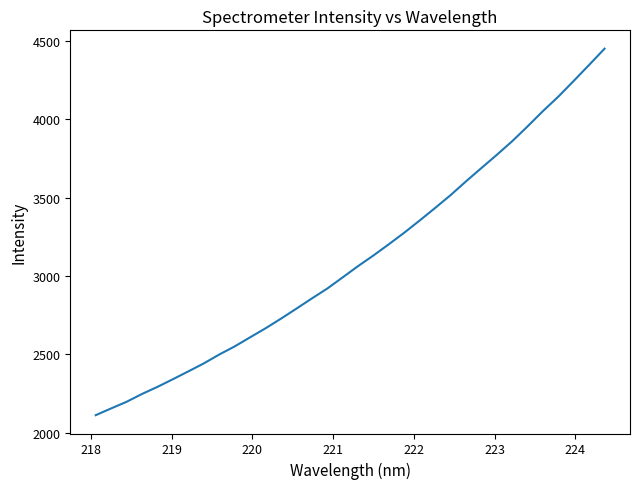

What is the smallest value displayed?

2111.5